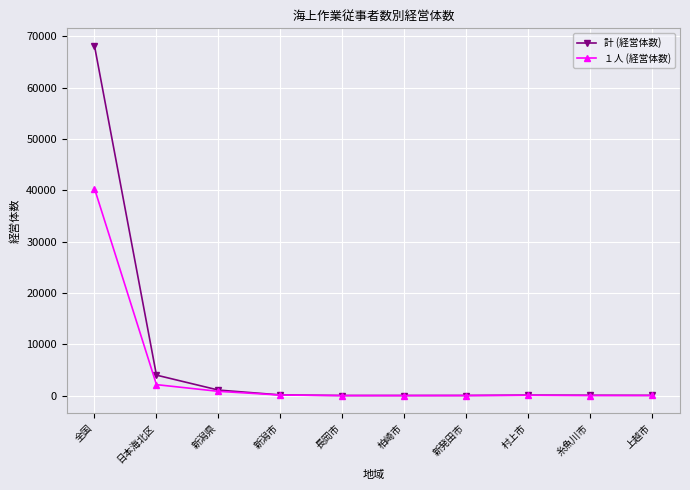

Where is １人 (経営体数) nearest to the value 20179?

日本海北区